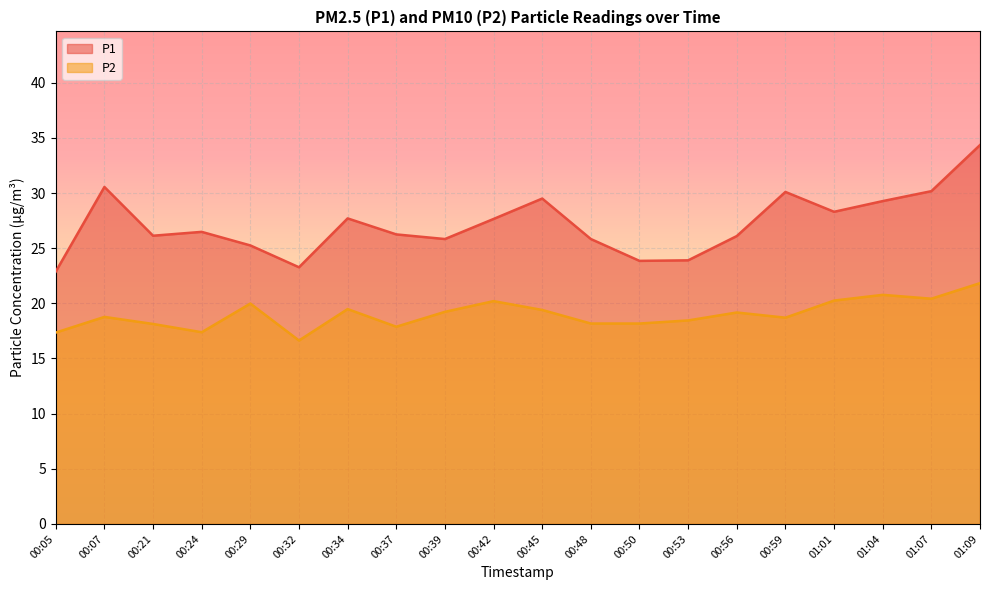

What is the value of the P2 point at the 6th from the left?

16.6